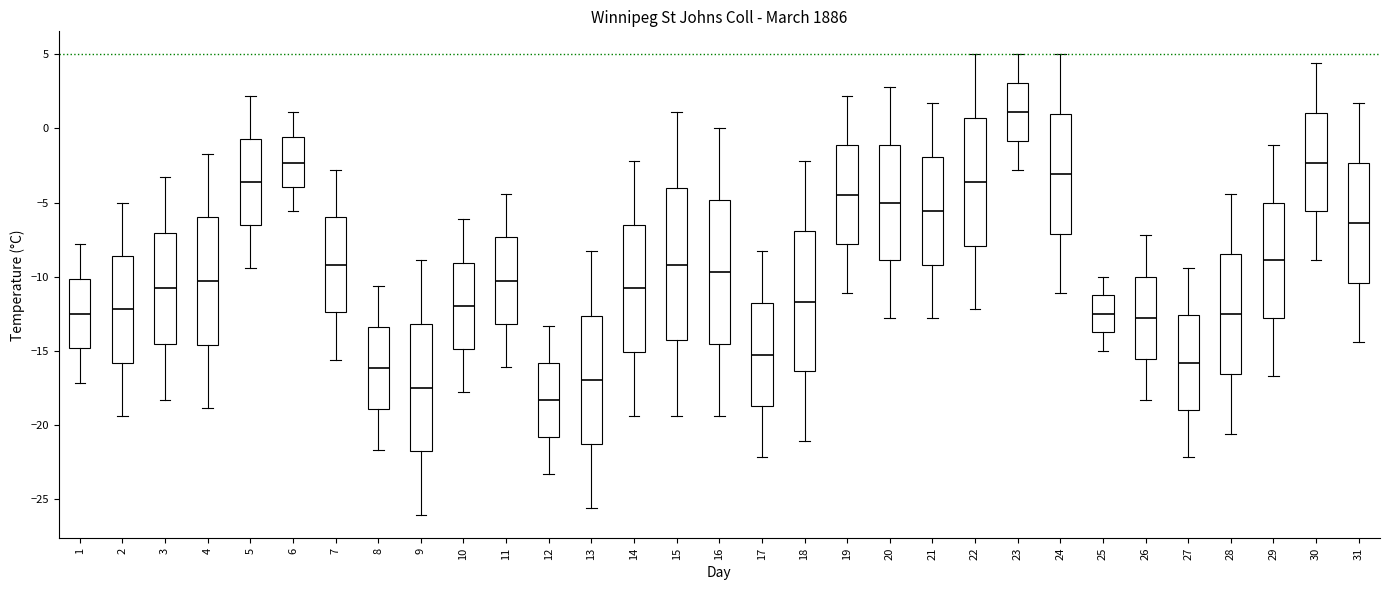

Reading left to right, transcribe this box plot: for each box, give where its median line is, the range the box spans, and where its two whiskers end, as read against the y-axis. The values are not printed on the chart, so give them approximately, as read against the axis.

1: median -12.5, box -15.0 to -10.0, whiskers -17.0 to -8.0
2: median -12.0, box -16.0 to -8.5, whiskers -19.5 to -5.0
3: median -11.0, box -14.5 to -7.0, whiskers -18.5 to -3.5
4: median -10.5, box -14.5 to -6.0, whiskers -19.0 to -1.5
5: median -3.5, box -6.5 to -0.5, whiskers -9.5 to 2.0
6: median -2.5, box -4.0 to -0.5, whiskers -5.5 to 1.0
7: median -9.0, box -12.5 to -6.0, whiskers -15.5 to -3.0
8: median -16.0, box -19.0 to -13.5, whiskers -21.5 to -10.5
9: median -17.5, box -22.0 to -13.0, whiskers -26.0 to -9.0
10: median -12.0, box -15.0 to -9.0, whiskers -18.0 to -6.0
11: median -10.5, box -13.0 to -7.5, whiskers -16.0 to -4.5
12: median -18.5, box -21.0 to -16.0, whiskers -23.5 to -13.5
13: median -17.0, box -21.5 to -12.5, whiskers -25.5 to -8.5
14: median -11.0, box -15.0 to -6.5, whiskers -19.5 to -2.0
15: median -9.0, box -14.5 to -4.0, whiskers -19.5 to 1.0
16: median -9.5, box -14.5 to -5.0, whiskers -19.5 to 0.0
17: median -15.5, box -18.5 to -12.0, whiskers -22.0 to -8.5
18: median -11.5, box -16.5 to -7.0, whiskers -21.0 to -2.0
19: median -4.5, box -8.0 to -1.0, whiskers -11.0 to 2.0
20: median -5.0, box -9.0 to -1.0, whiskers -13.0 to 3.0
21: median -5.5, box -9.0 to -2.0, whiskers -13.0 to 1.5
22: median -3.5, box -8.0 to 0.5, whiskers -12.0 to 5.0
23: median 1.0, box -1.0 to 3.0, whiskers -3.0 to 5.0
24: median -3.0, box -7.0 to 1.0, whiskers -11.0 to 5.0
25: median -12.5, box -13.5 to -11.0, whiskers -15.0 to -10.0
26: median -13.0, box -15.5 to -10.0, whiskers -18.5 to -7.0
27: median -16.0, box -19.0 to -12.5, whiskers -22.0 to -9.5
28: median -12.5, box -16.5 to -8.5, whiskers -20.5 to -4.5
29: median -9.0, box -13.0 to -5.0, whiskers -16.5 to -1.0
30: median -2.5, box -5.5 to 1.0, whiskers -9.0 to 4.5
31: median -6.5, box -10.5 to -2.5, whiskers -14.5 to 1.5